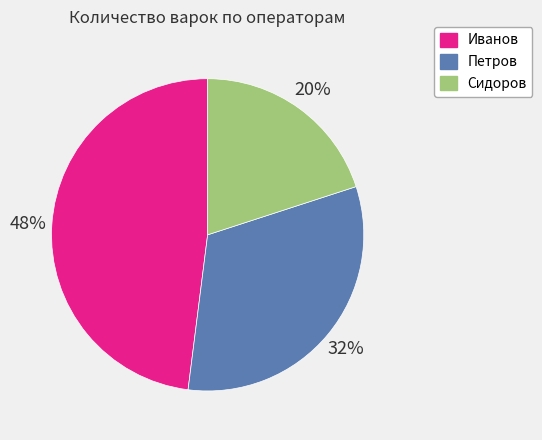

True or false: Сидоров accounts for 20% of the total.

True